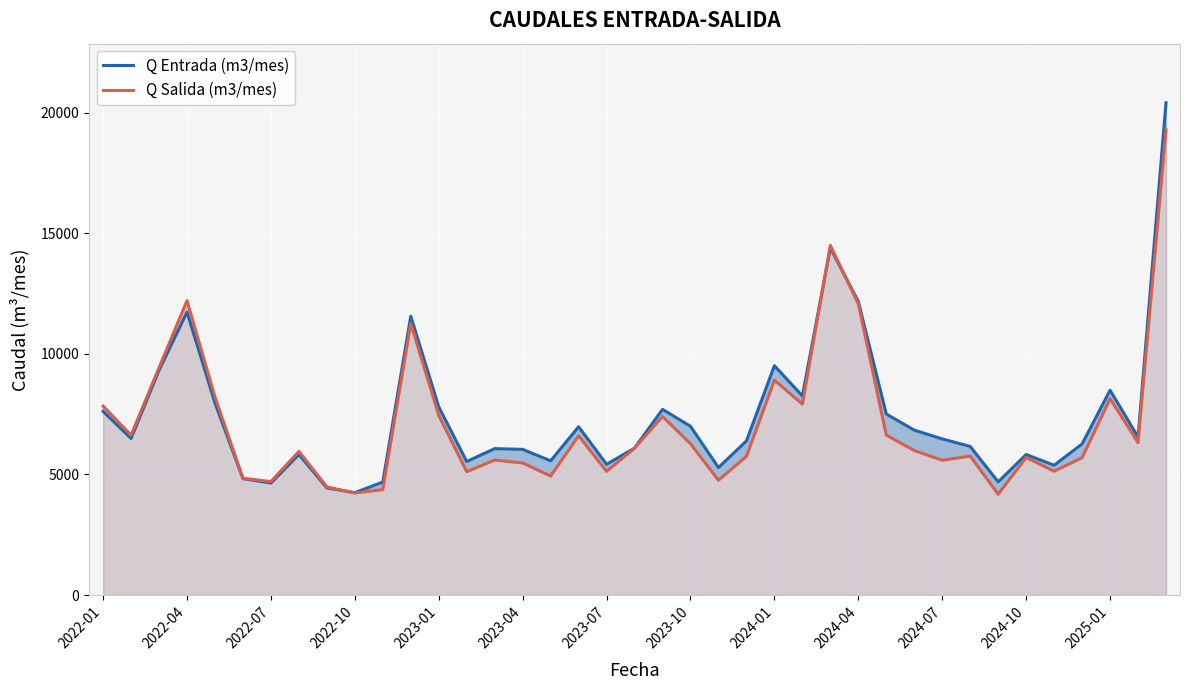

What is the difference between the maximum and second lowest values in the Q Salida (m3/mes) series?

15055